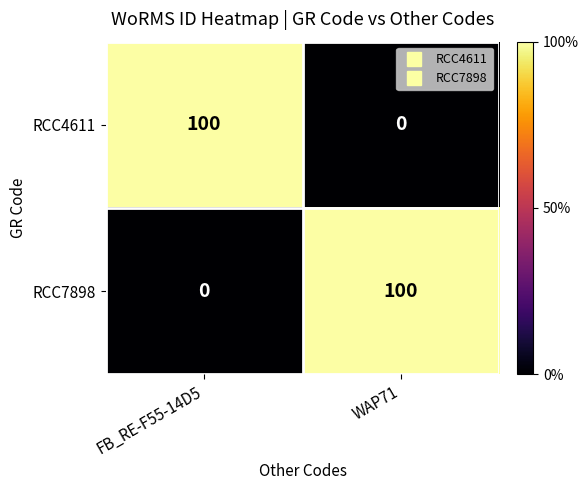

How many series are shown in this chart?

2